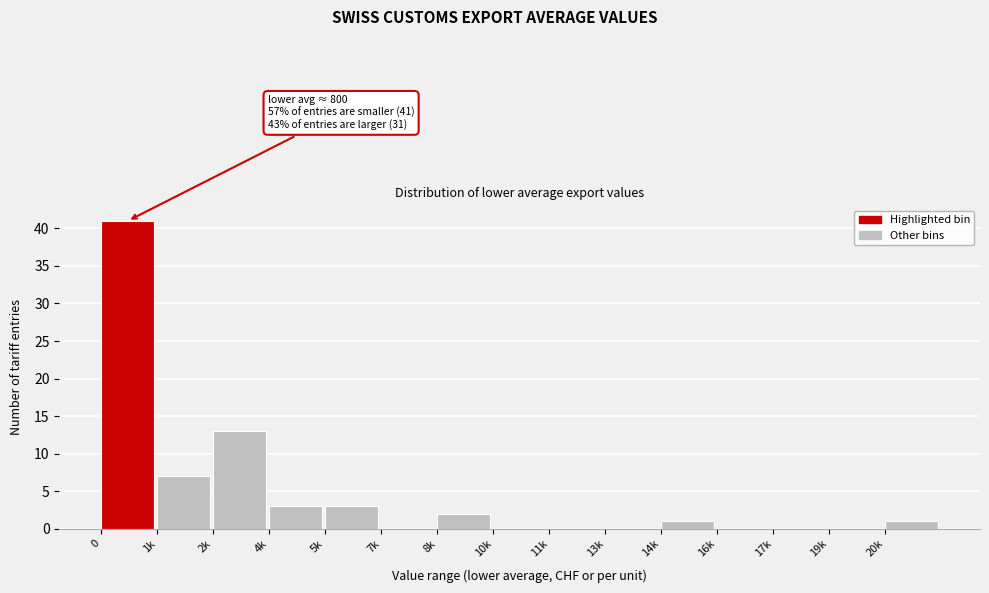

Reading right to left, what are all the values shown in this chart?

20k=1	19k=0	17k=0	16k=0	14k=1	13k=0	11k=0	10k=0	8k=2	7k=0	5k=3	4k=3	2k=13	1k=7	0=41